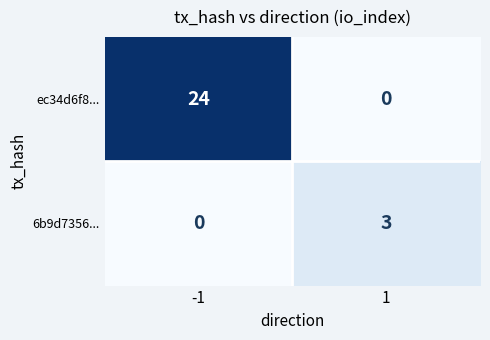

How many values in ec34d6f8... are above zero?

1